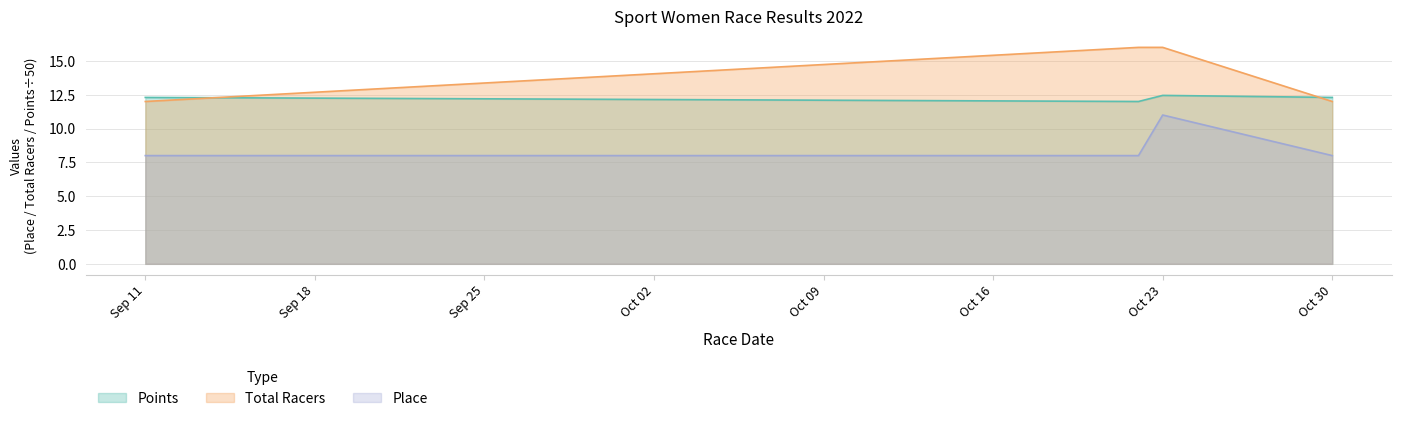

What is the difference between the maximum and minimum values in the Place series?

3.0